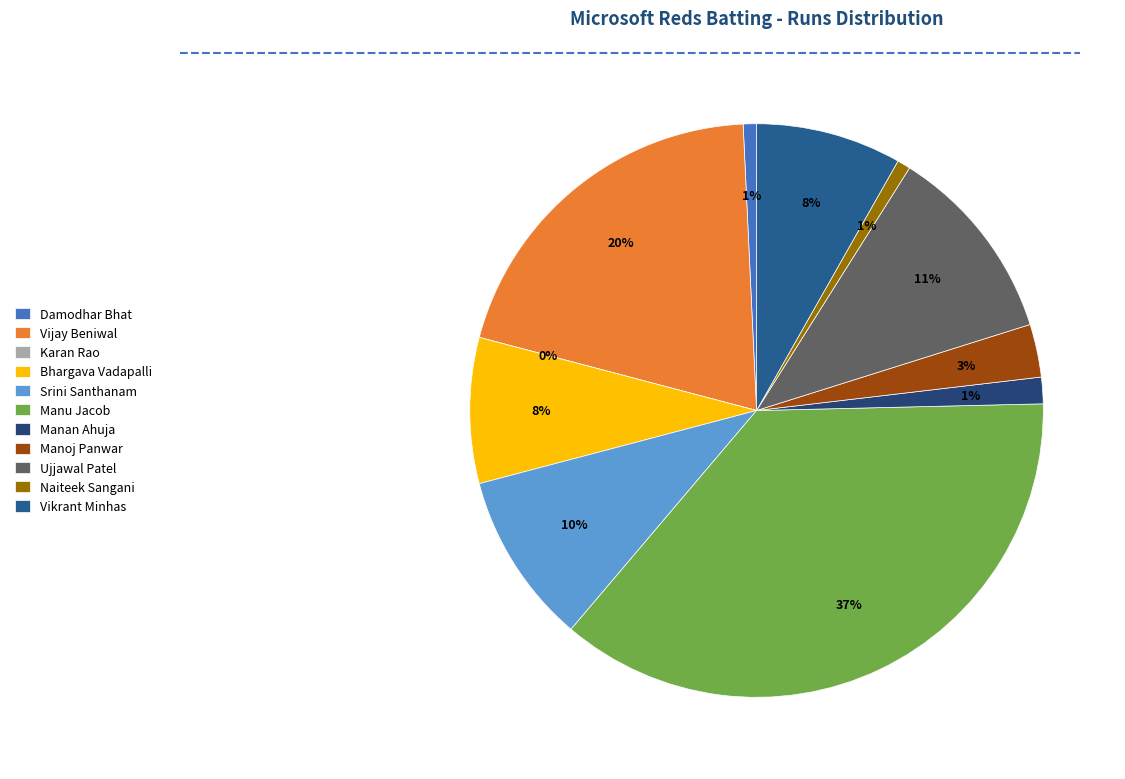

To the nearest percent, what portion does Manu Jacob represent?

37%